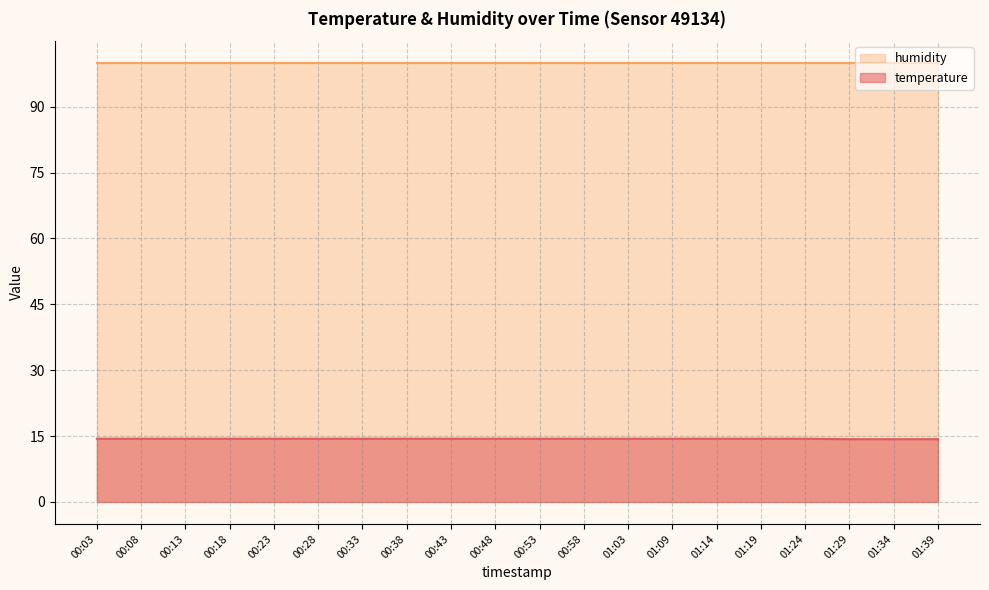

The value of humidity at 00:23 is 167.6. True or false?

False